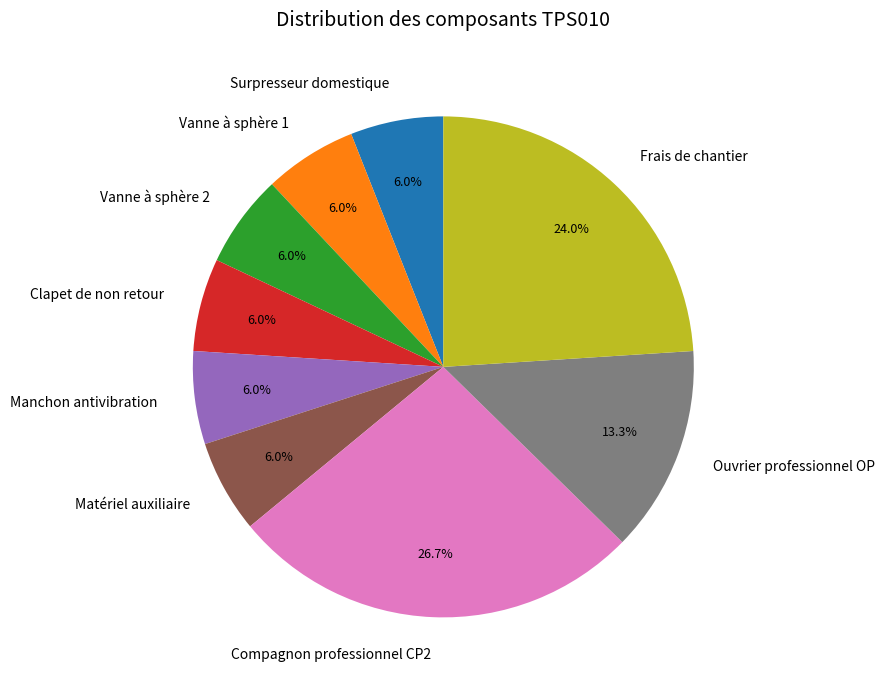

How many slices are in this pie chart?

9